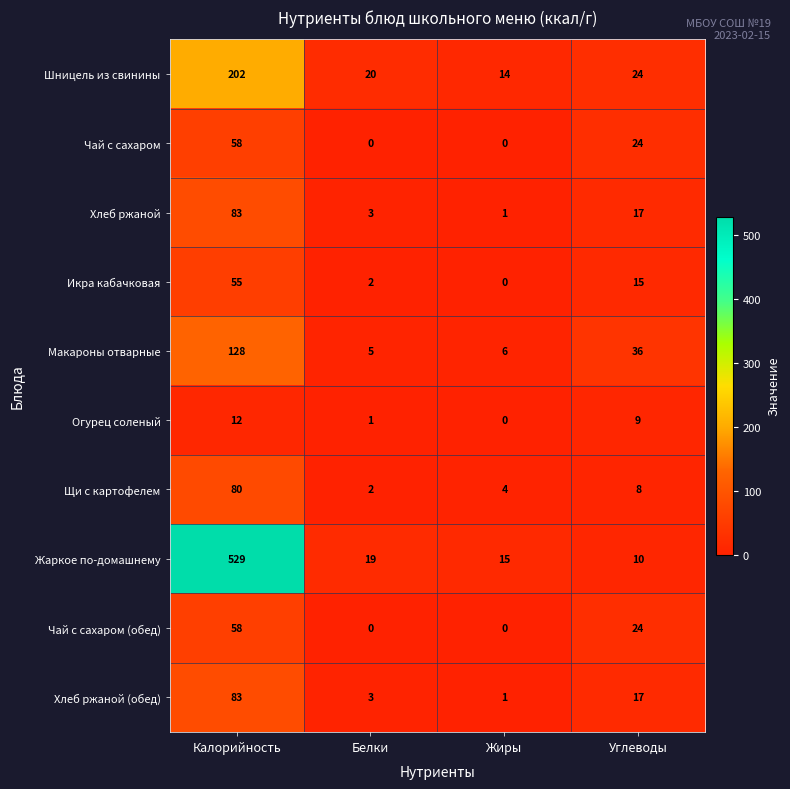

What is the maximum value for Хлеб ржаной?

83